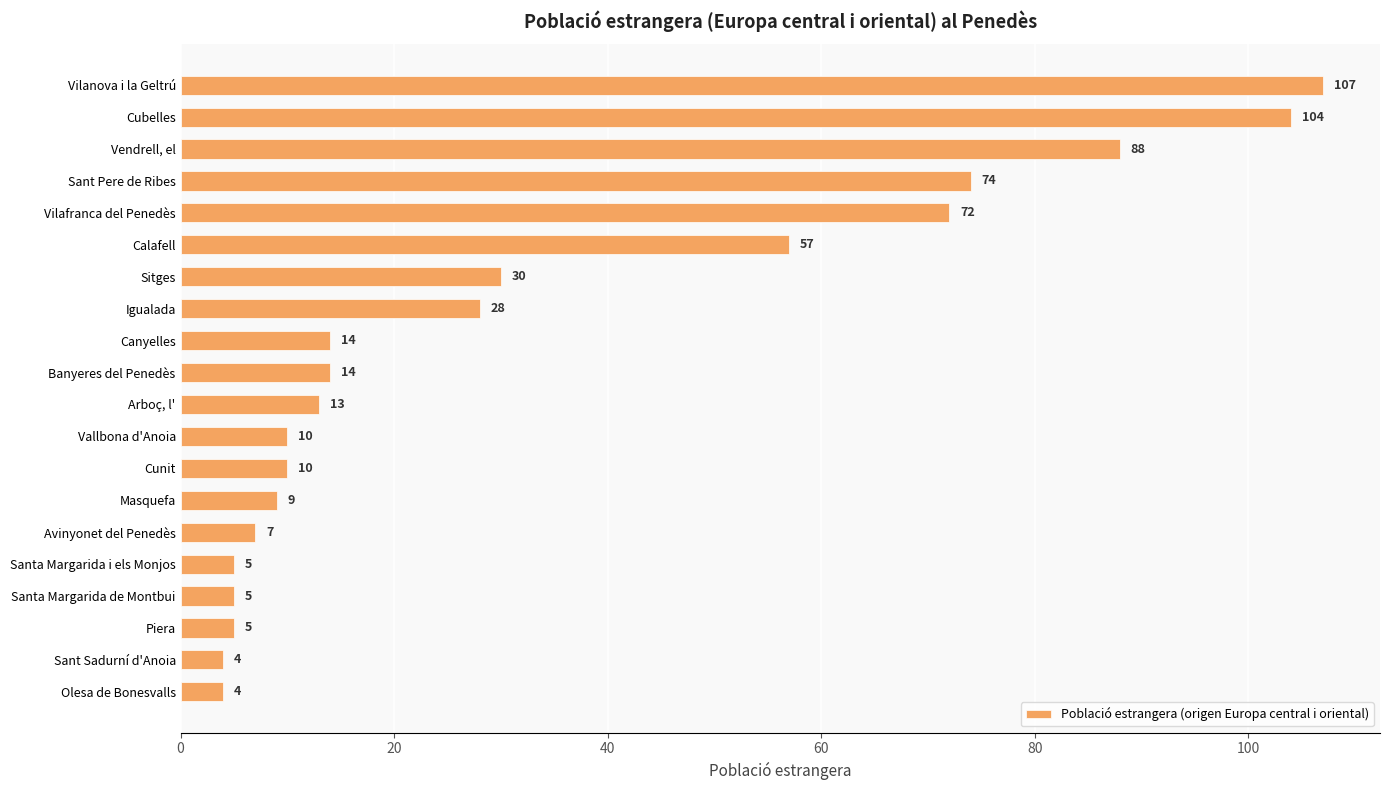

What is the ratio of the value at Calafell to the value at Piera?

11.4